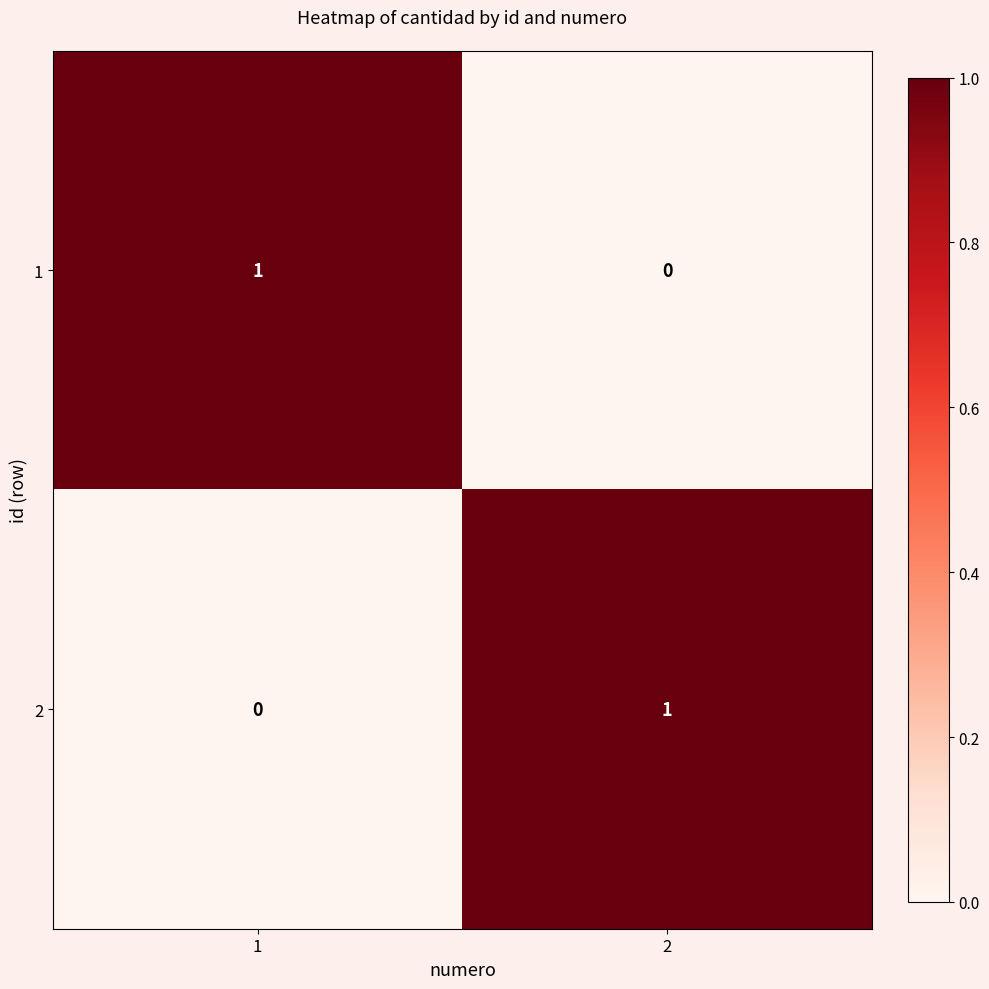

How many categories are shown in the chart?

2